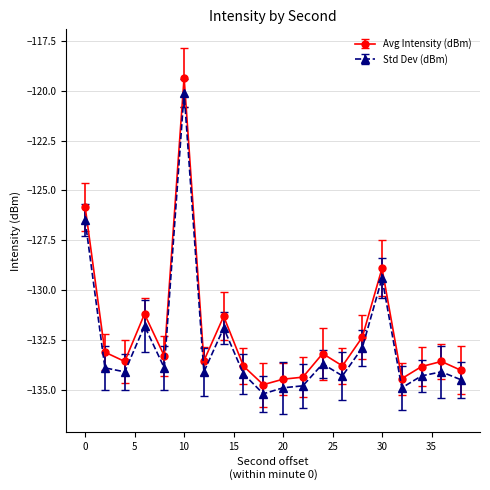

What is the average value of the Avg Intensity (dBm) series?

-132.1